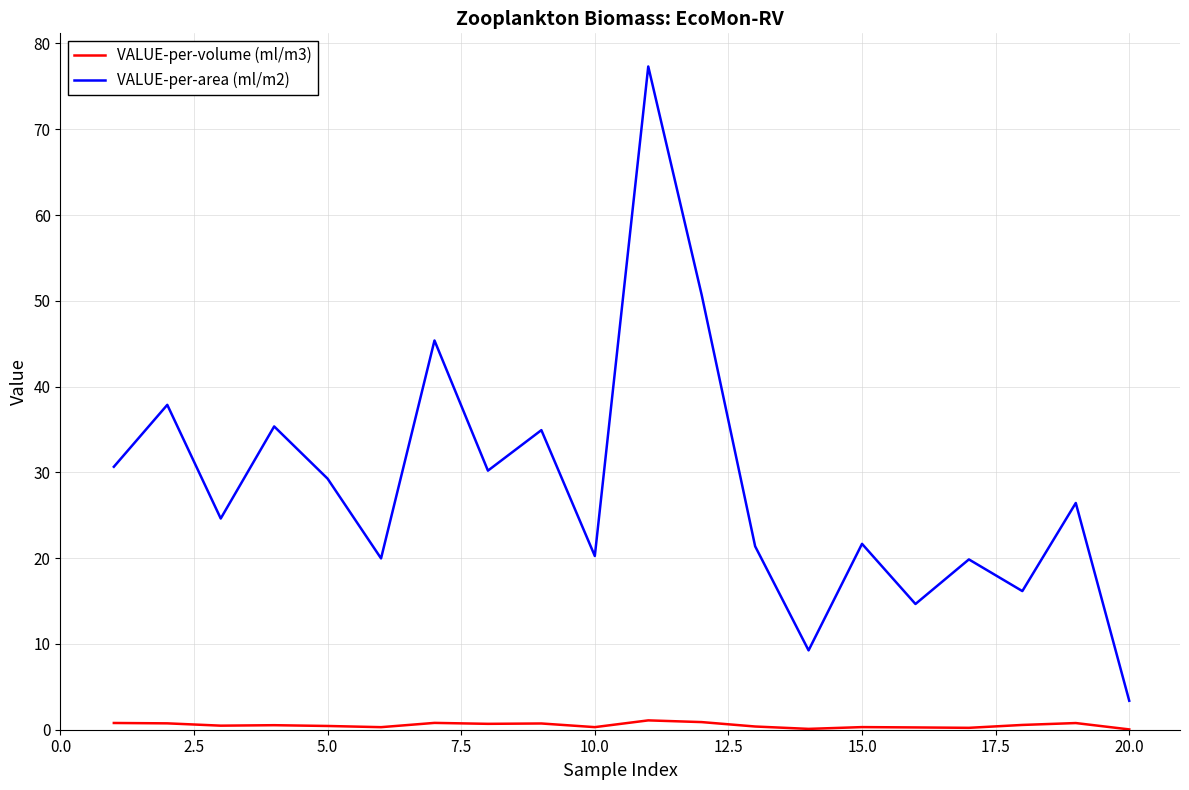

True or false: VALUE-per-volume (ml/m3) and VALUE-per-area (ml/m2) intersect in this chart.

False